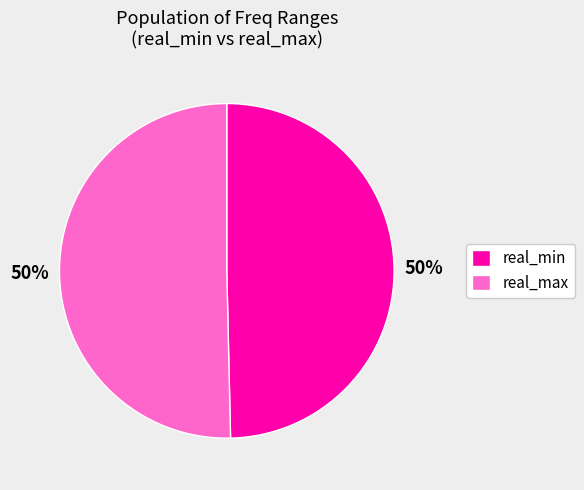

Approximately how many times larger is the value at real_min compared to real_max?

1.0